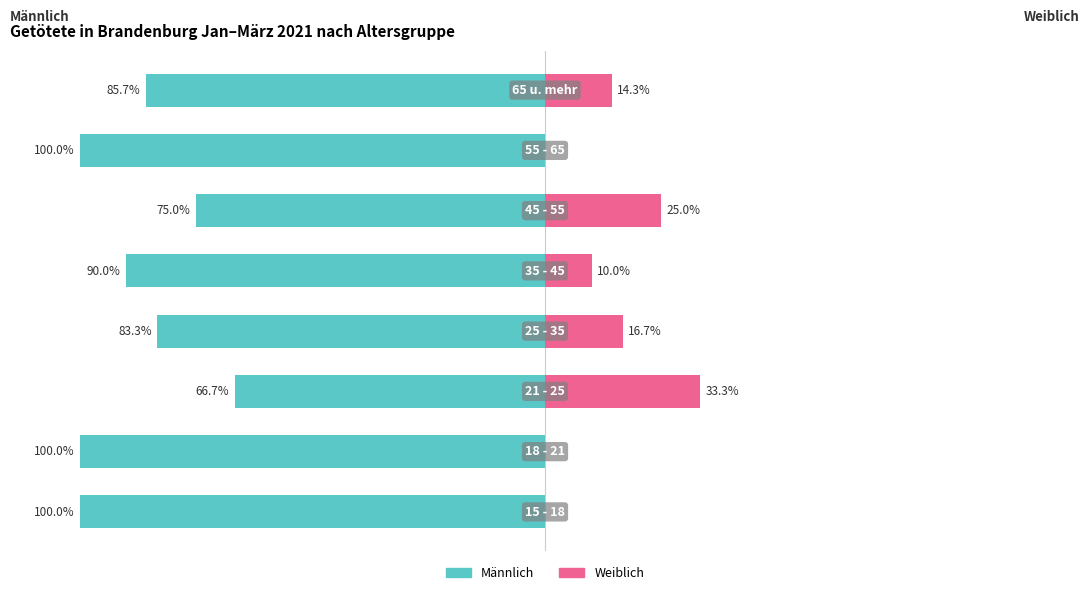

Reading left to right, extract all data points from this chart.

Männlich: 0=-100.0	1=-100.0	2=-66.7	3=-83.3	4=-90.0	5=-75.0	6=-100.0	7=-85.7
Weiblich: 0=0.0	1=0.0	2=33.3	3=16.7	4=10.0	5=25.0	6=0.0	7=14.3